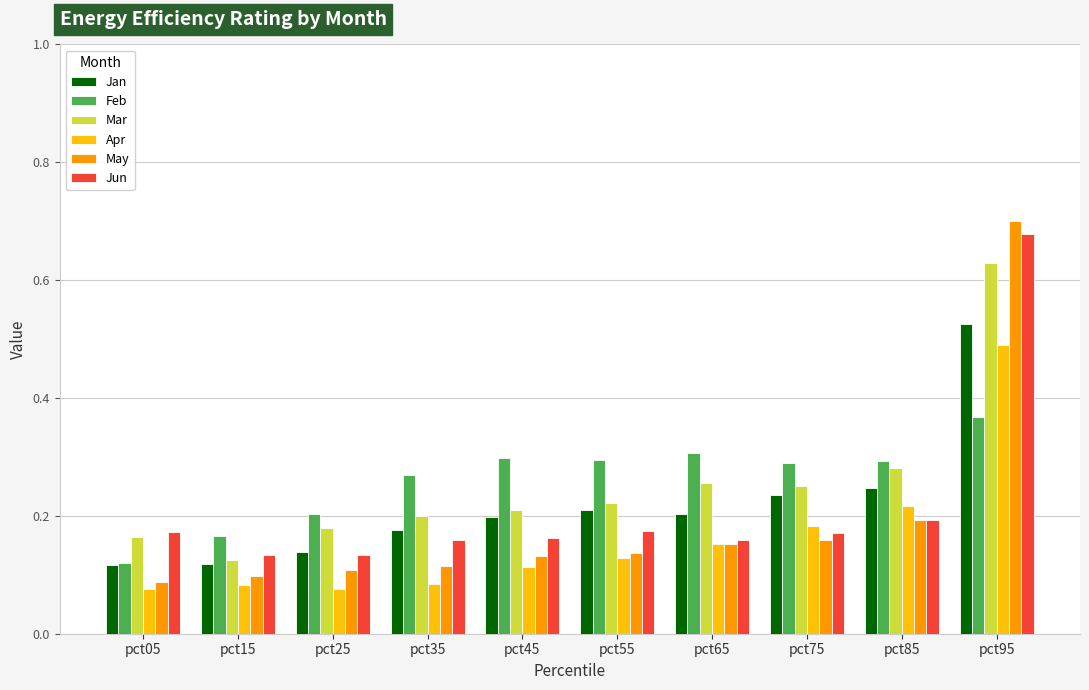

Does the chart contain stacked bars?

No